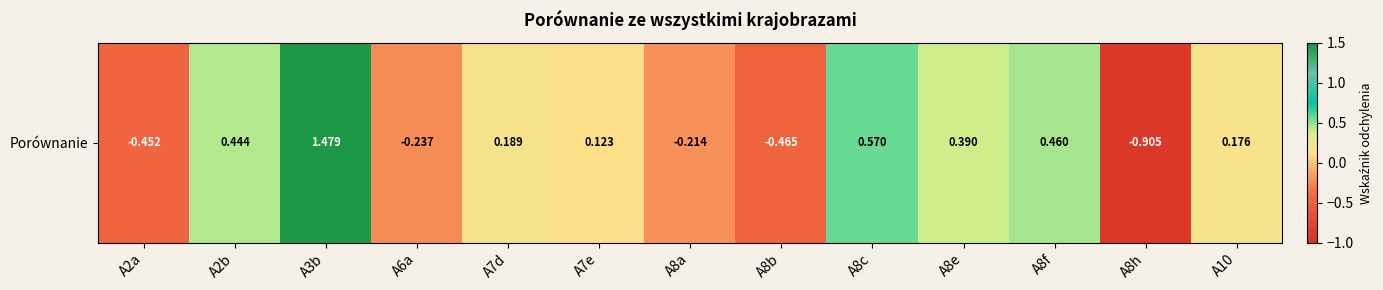

At which category does the chart reach its peak across all series?

A3b